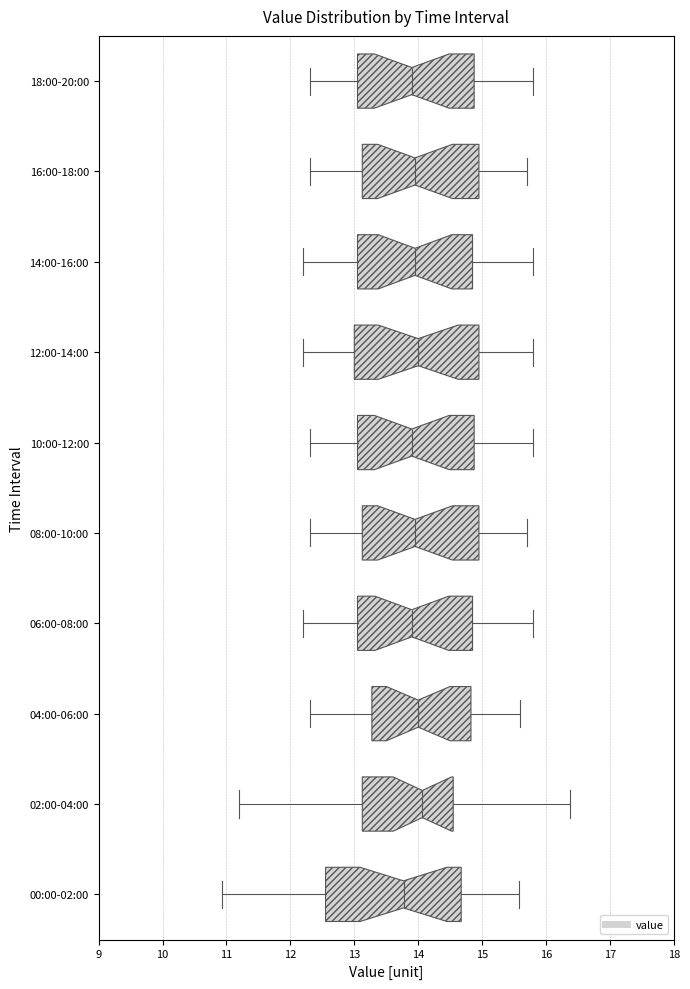

Where does the left whisker of the box for 12:00-14:00 end on the x-axis? The values are not printed on the chart, so give them approximately, as read against the axis.

12.2